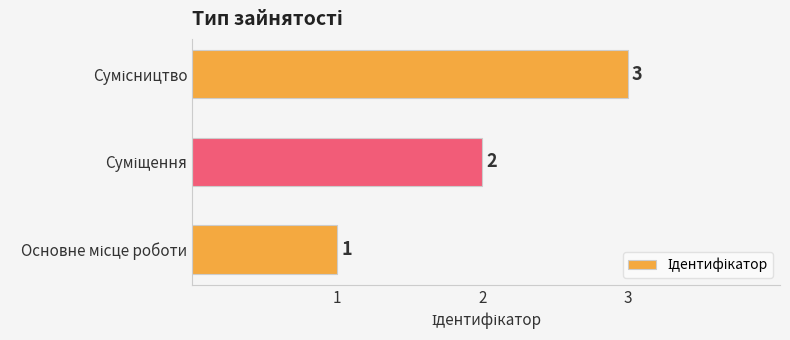

Does the chart contain any negative values?

No